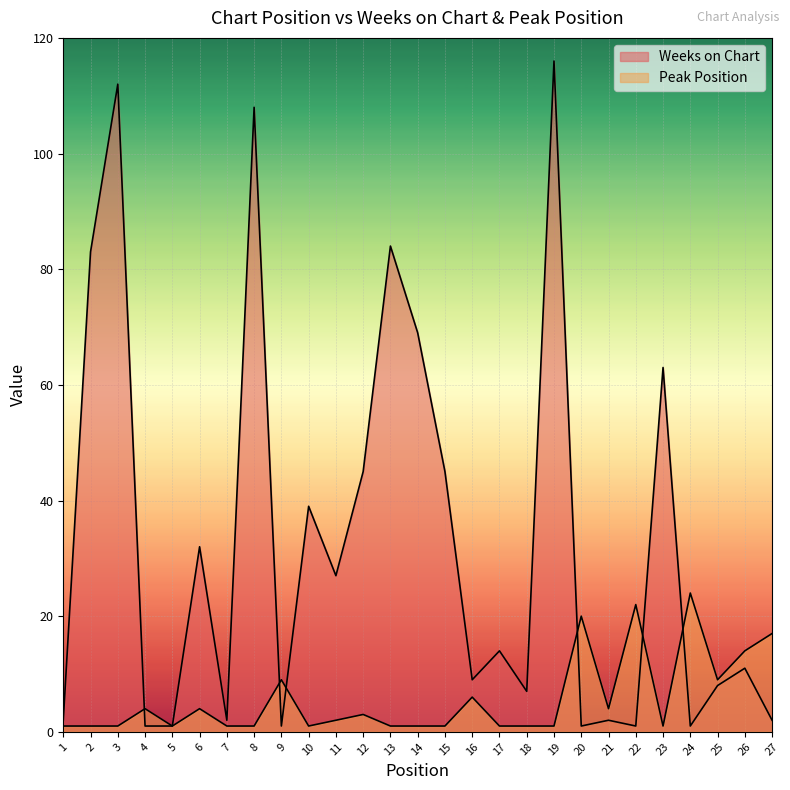

At how many categories does at least one series exceed 17?

15